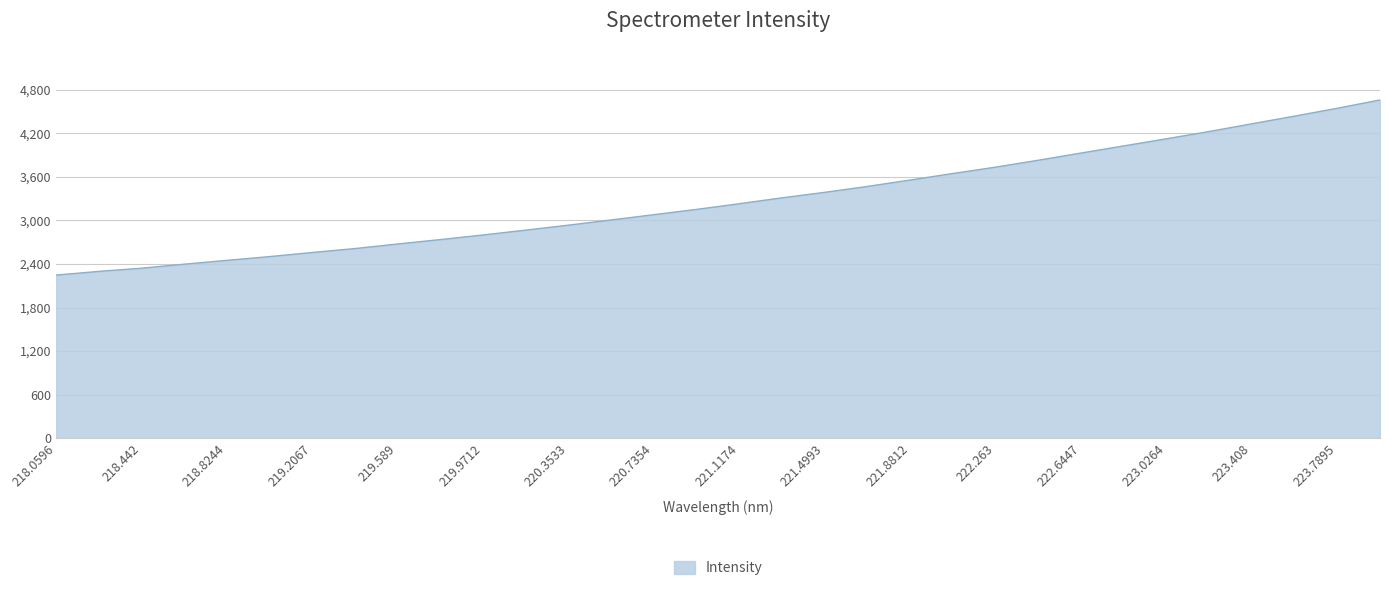

What is the smallest value displayed?

2247.6